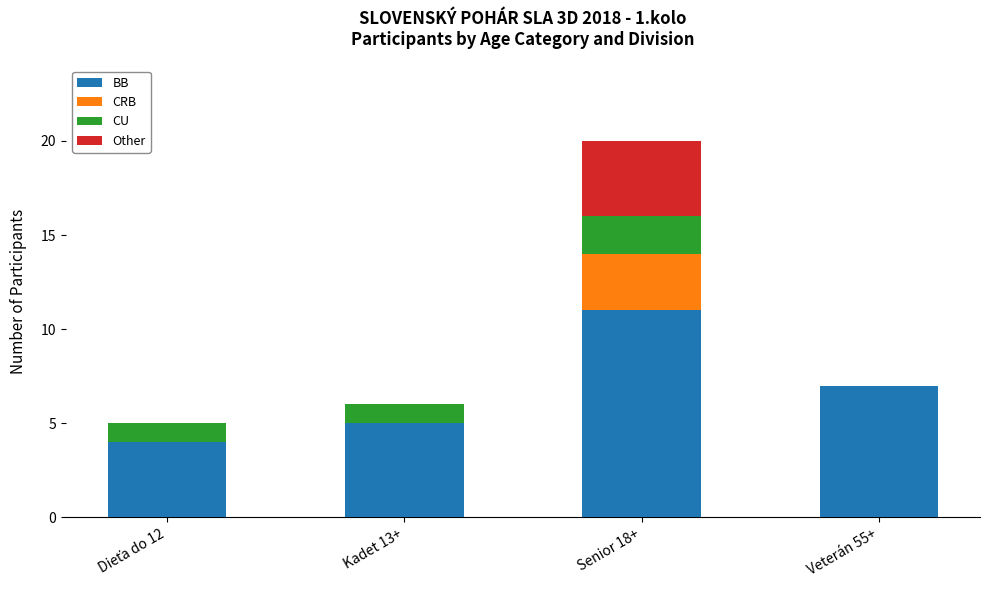

What is the highest value of the BB series?

11